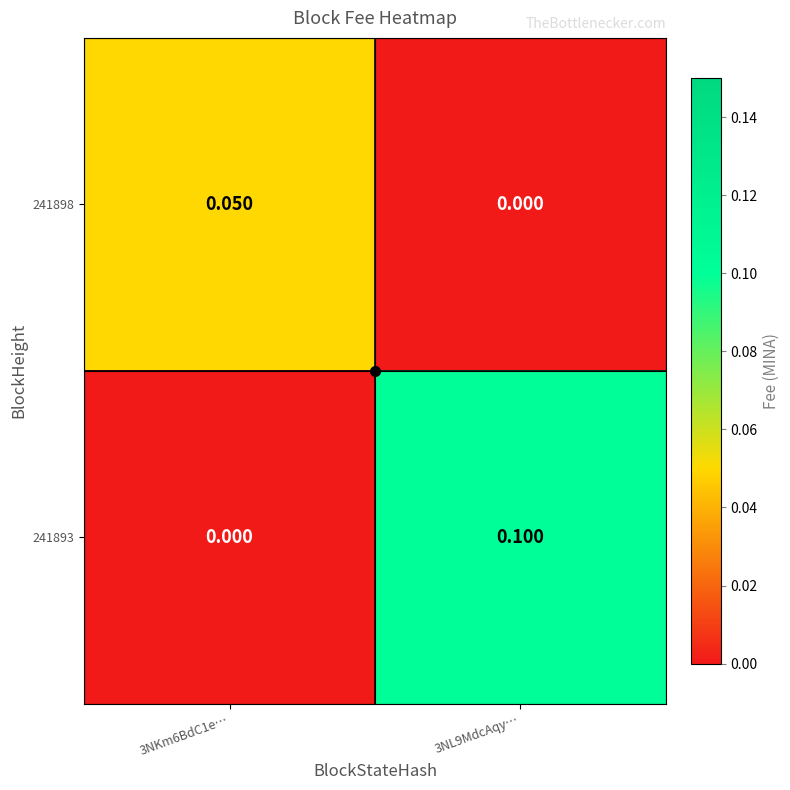

Is the value of 241893 at 3NL9MdcAqy… greater than the value of 241898 at 3NL9MdcAqy…?

Yes